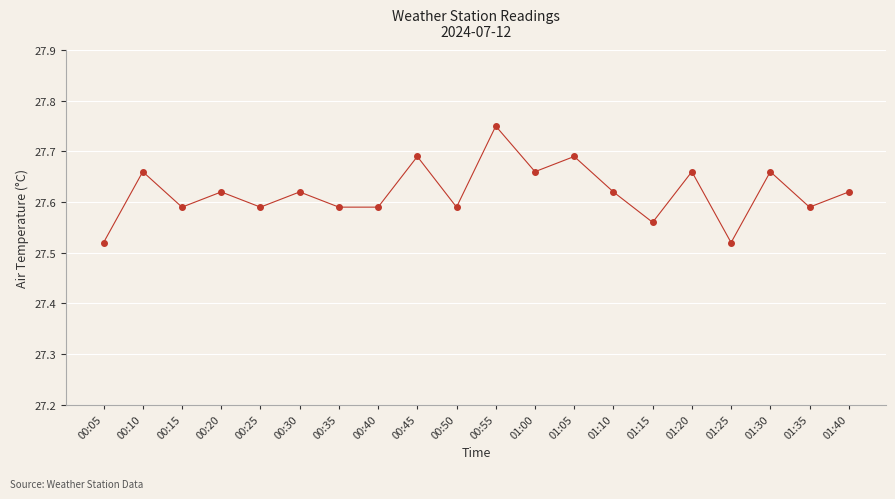

How many lines are shown in the chart?

1